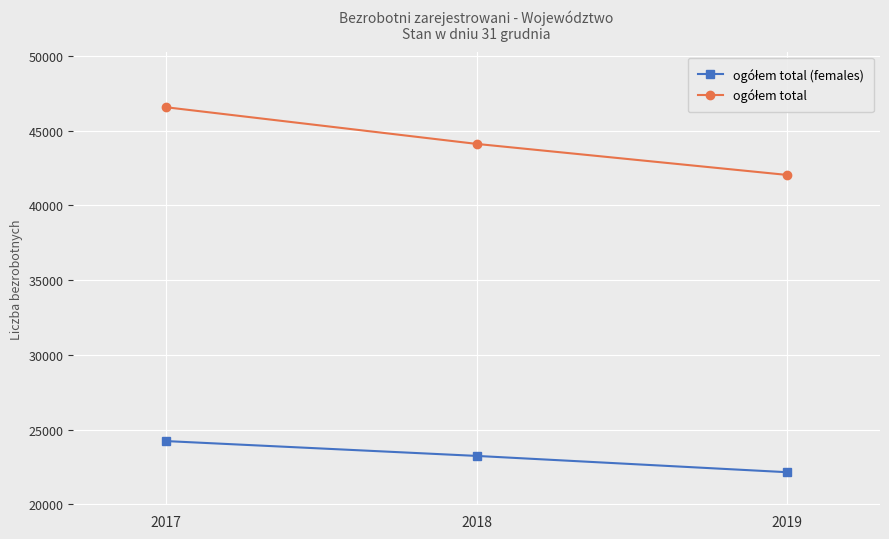

Count the number of categories in the chart.

3